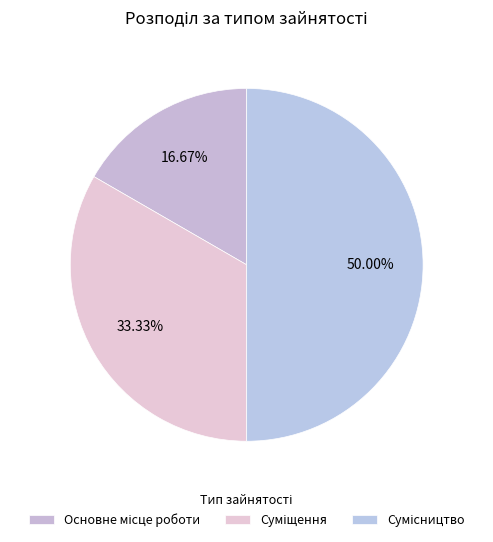

How many segments does this pie chart have?

3